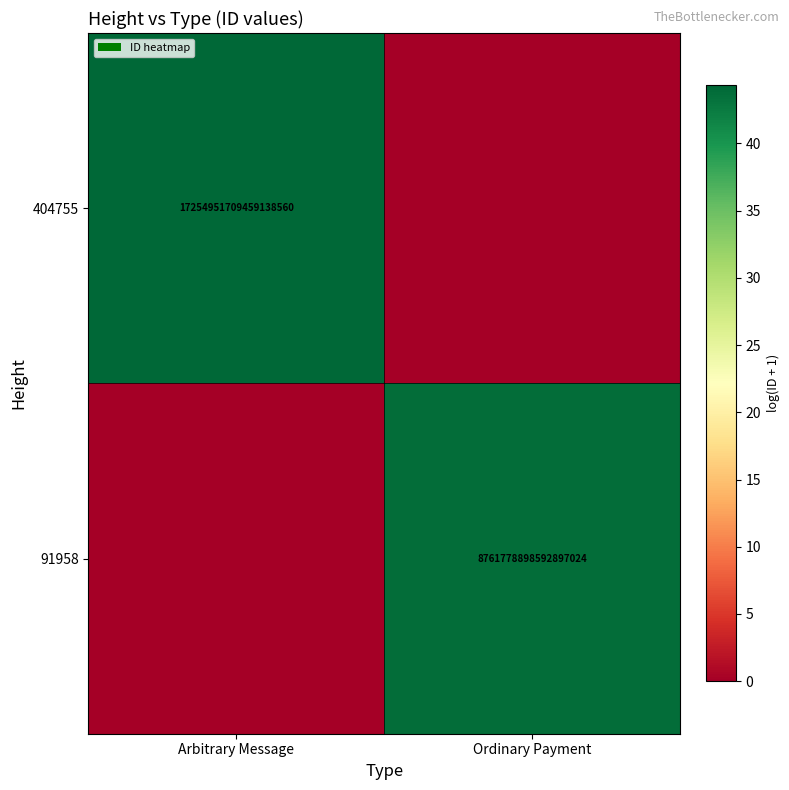

The value of 404755 at Arbitrary Message is 17254951709459138560. True or false?

True